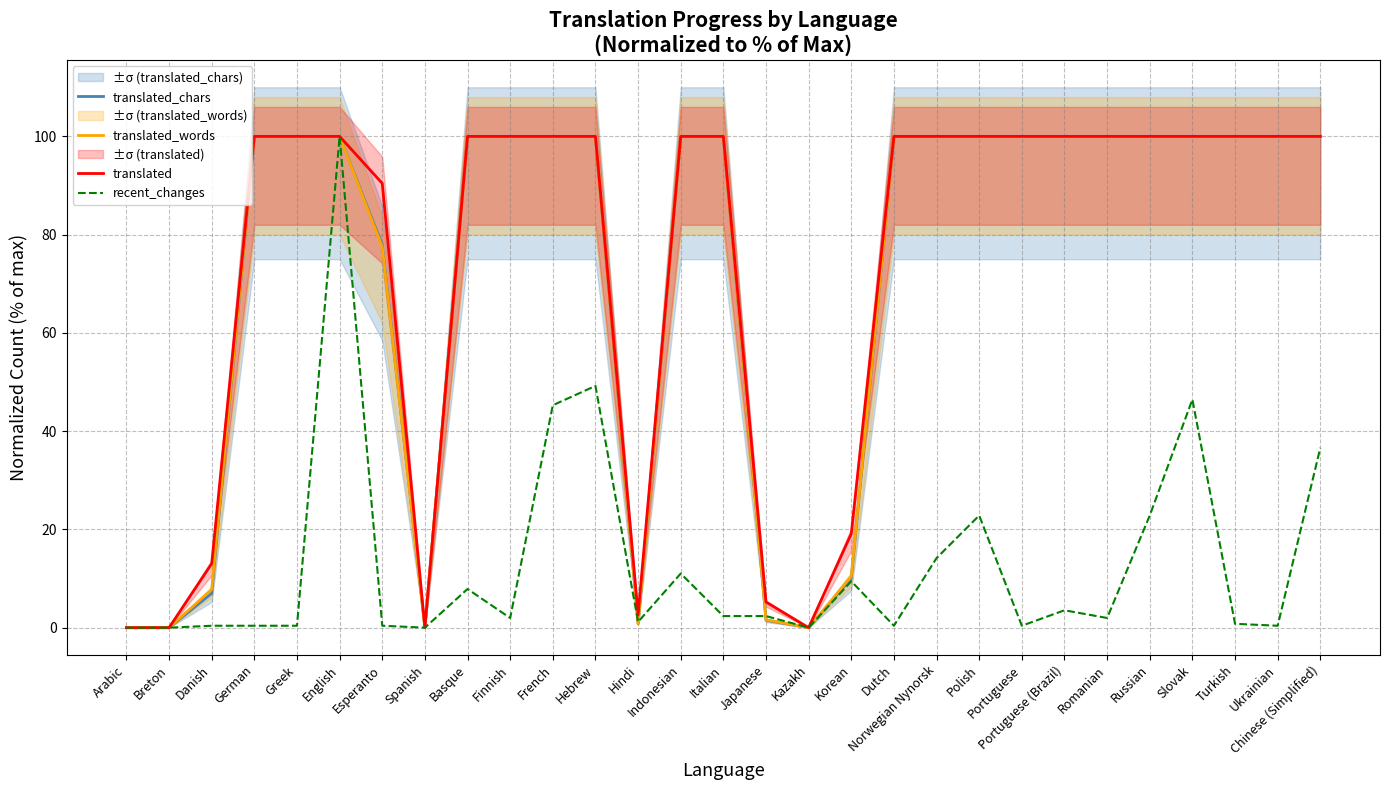

Which series changed the most between Portuguese and Chinese (Simplified)?

recent_changes